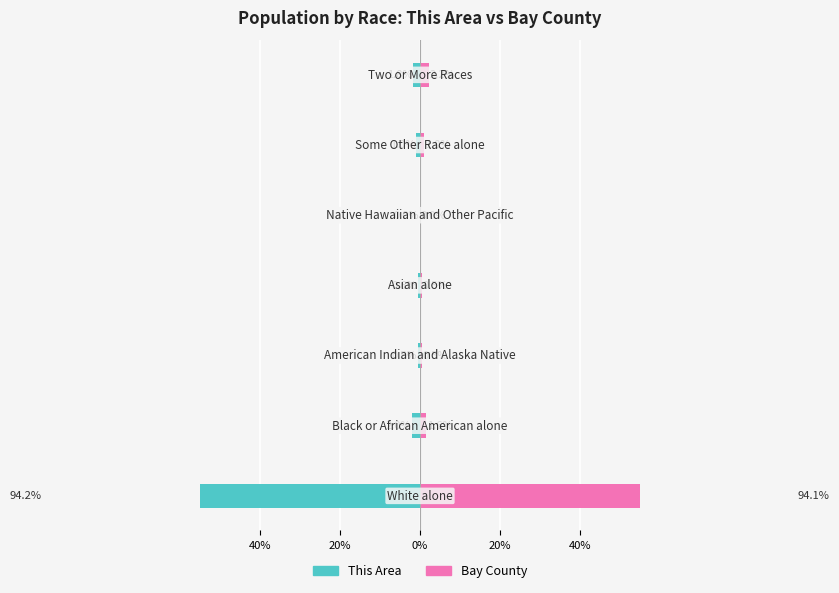

What are all the series names shown in the legend?

This Area, Bay County